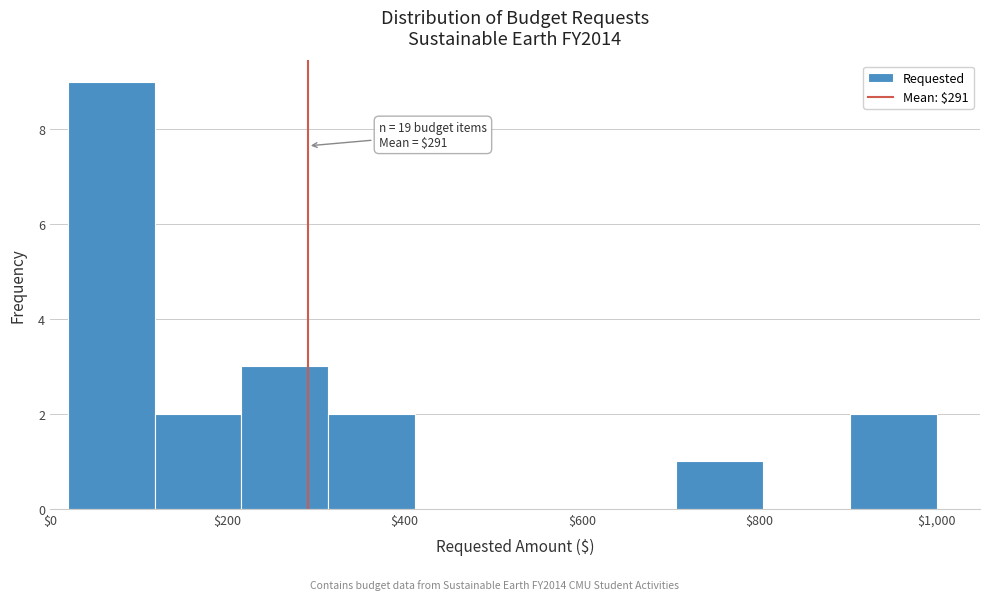

Over which range of the x-axis is the bar tallest?

20 to 118